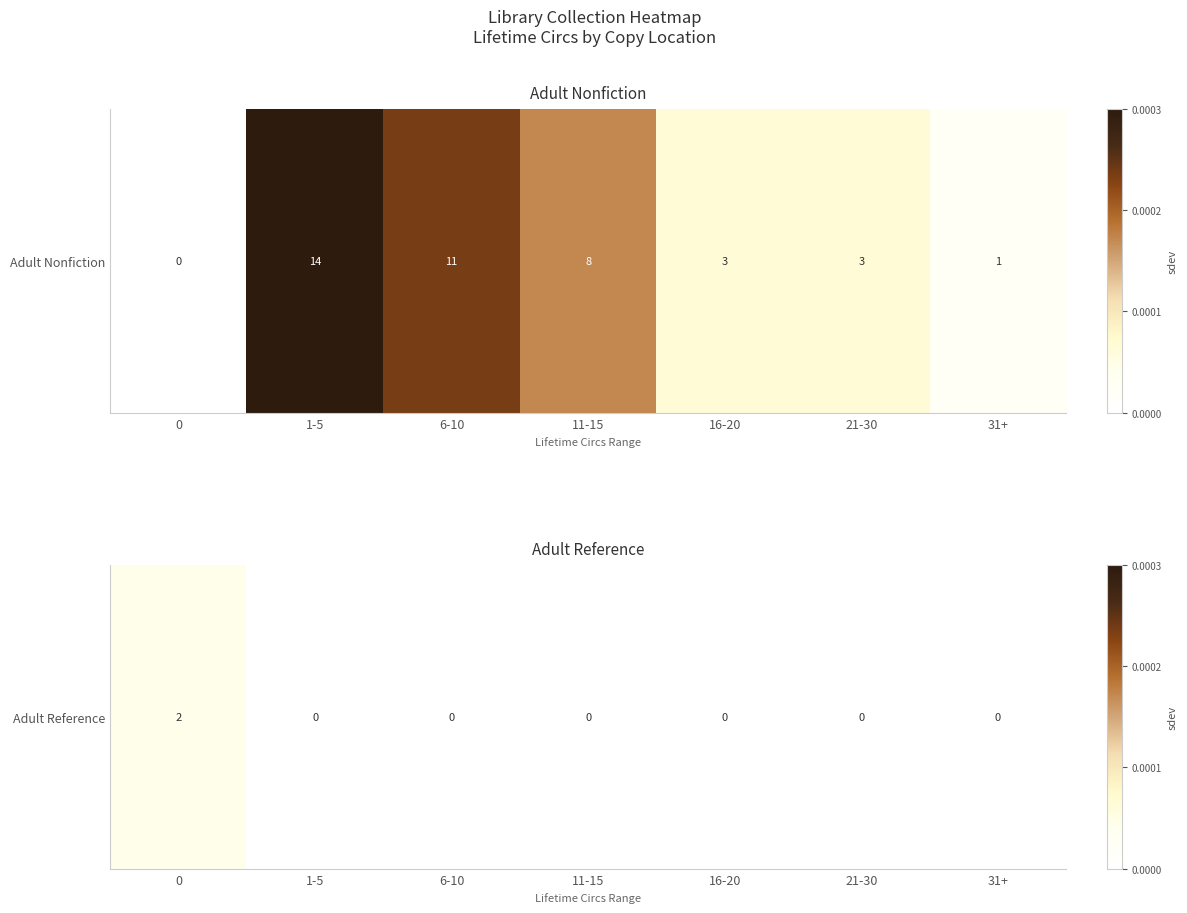

At which label is the value closest to 0?

1-5